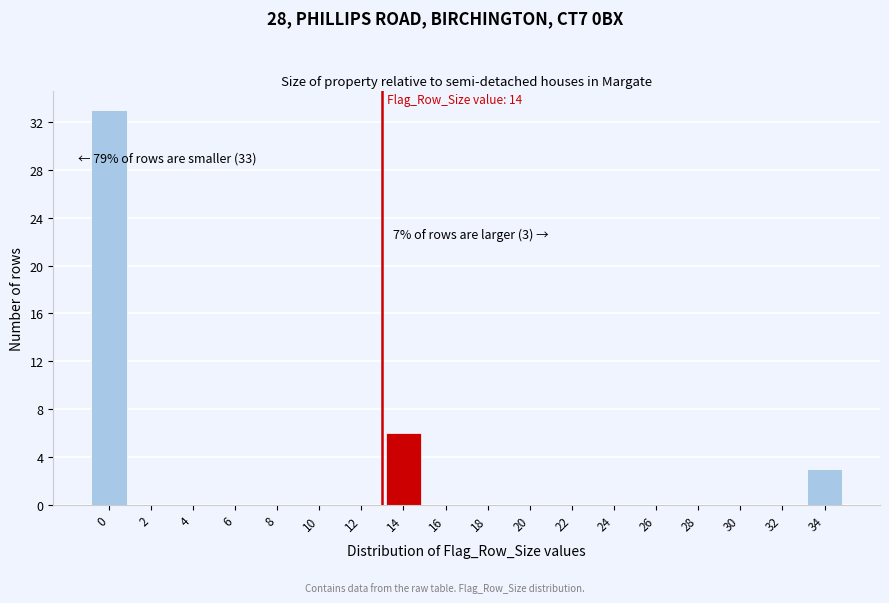

Reading left to right, extract all data points from this chart.

0=33	2=0	4=0	6=0	8=0	10=0	12=0	14=6	16=0	18=0	20=0	22=0	24=0	26=0	28=0	30=0	32=0	34=3